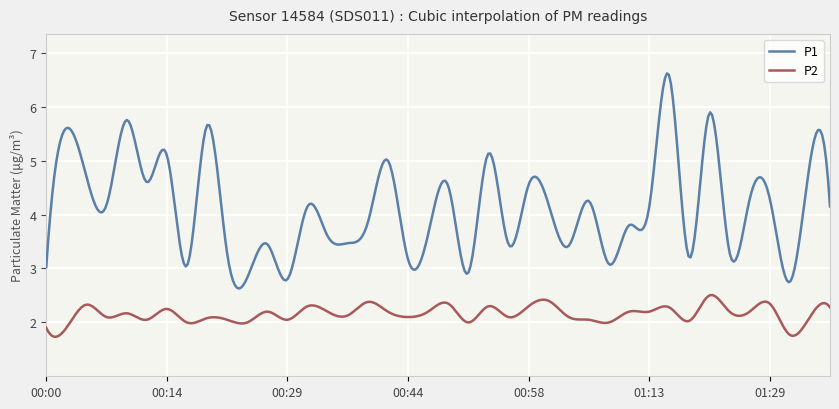

True or false: P1 and P2 intersect in this chart.

False